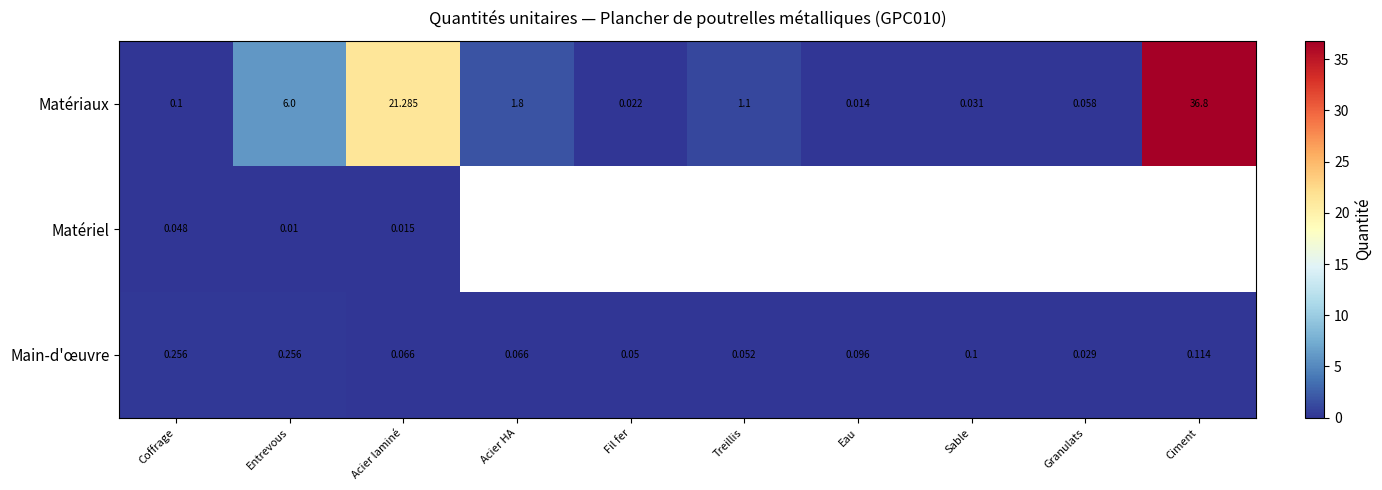

At which label is Matériaux closest to 18?

Acier laminé